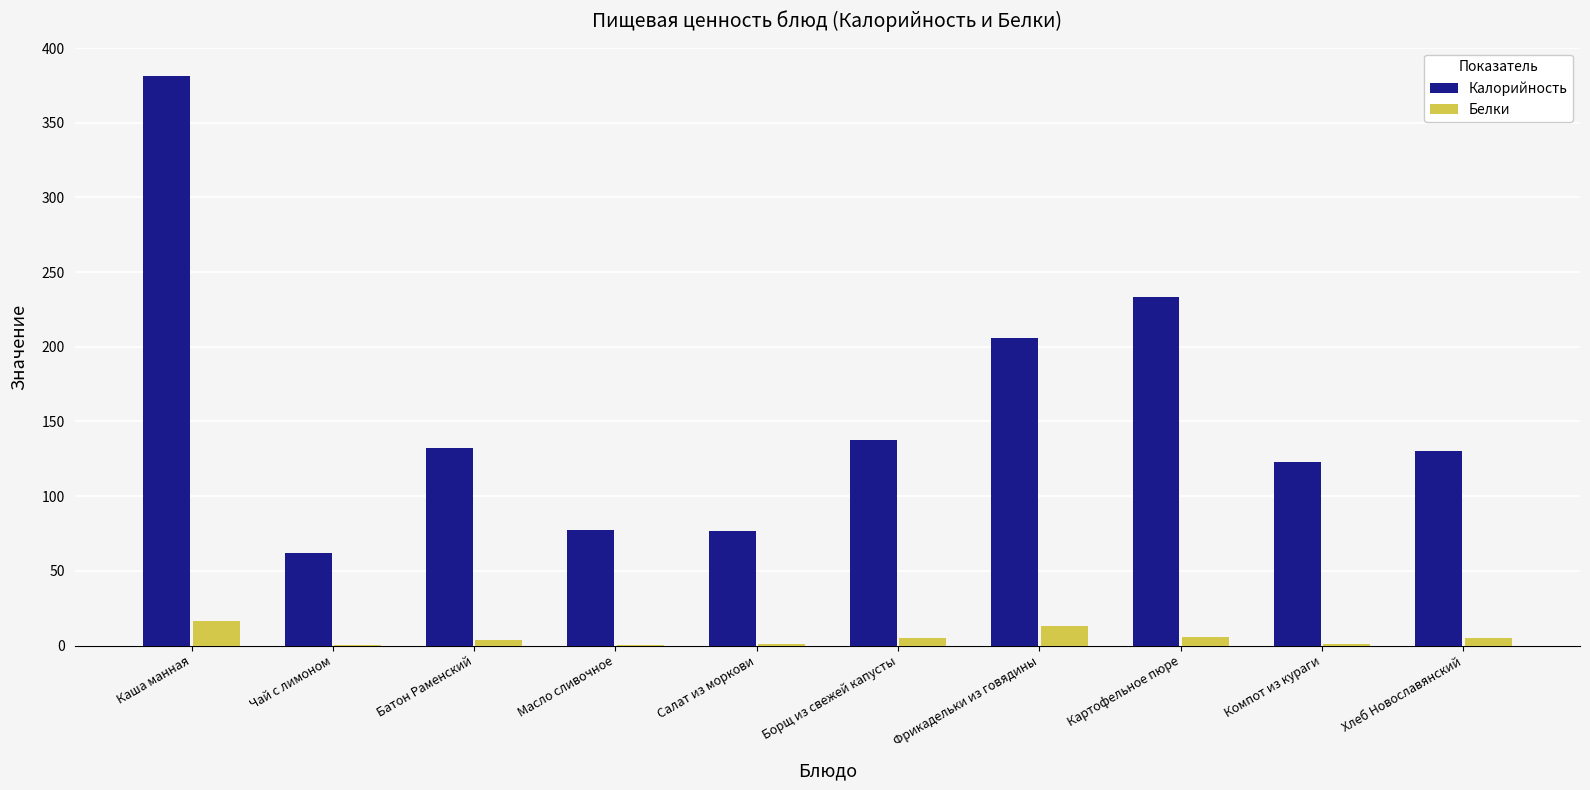

Between Салат из моркови and Компот из кураги, which series saw the biggest shift?

Калорийность